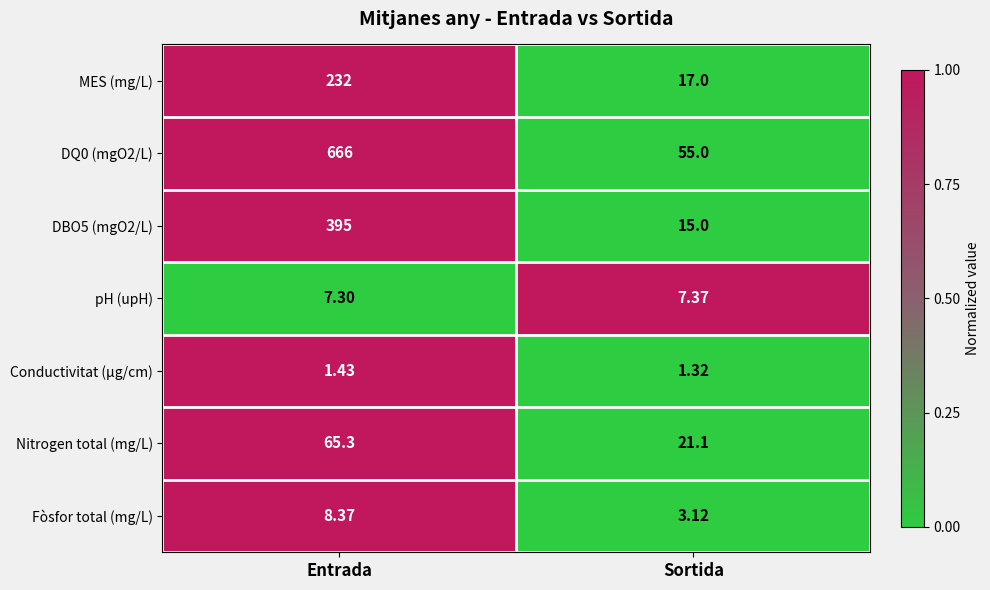

What is the greatest value displayed?

666.0